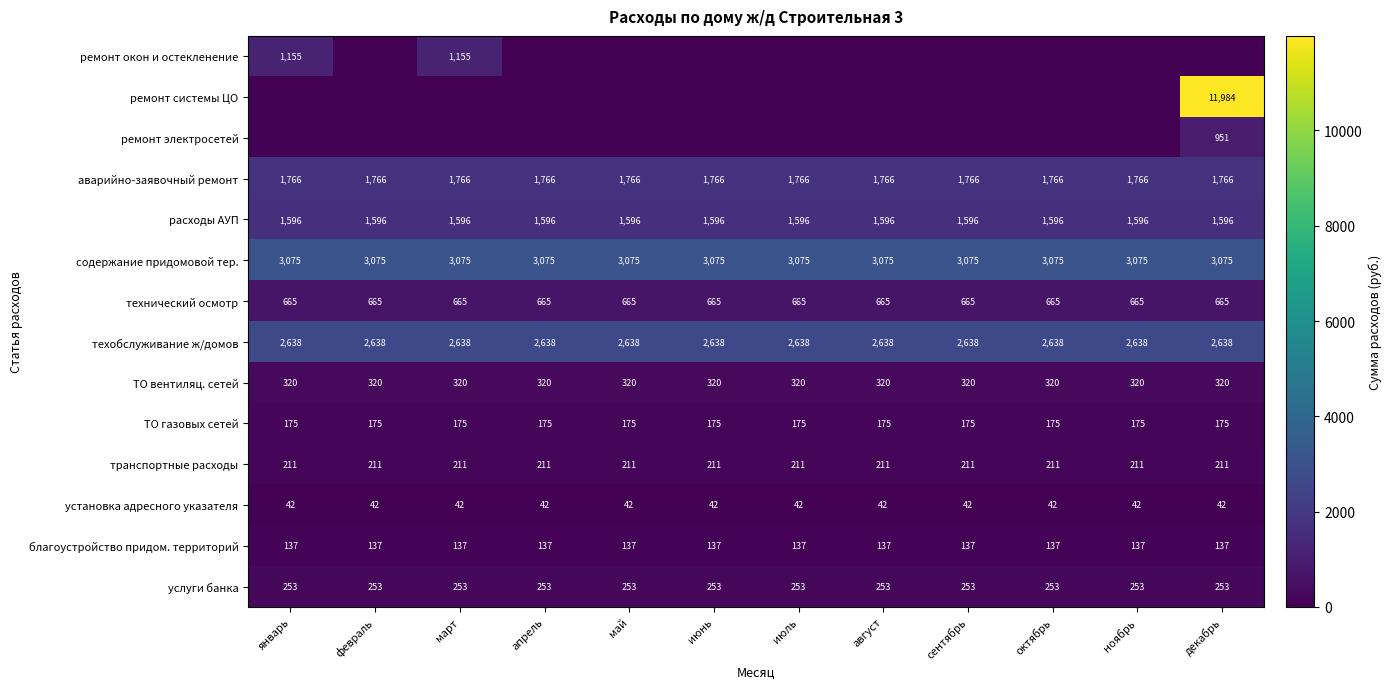

True or false: благоустройство придом. территорий has a value of 137 at апрель.

True